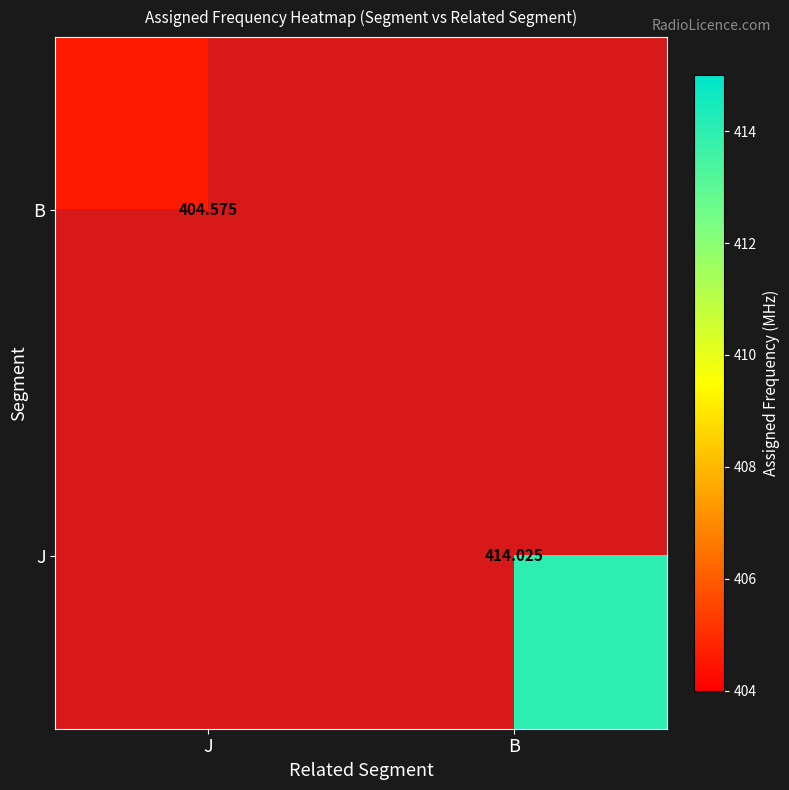

Read the B value at J.

404.6